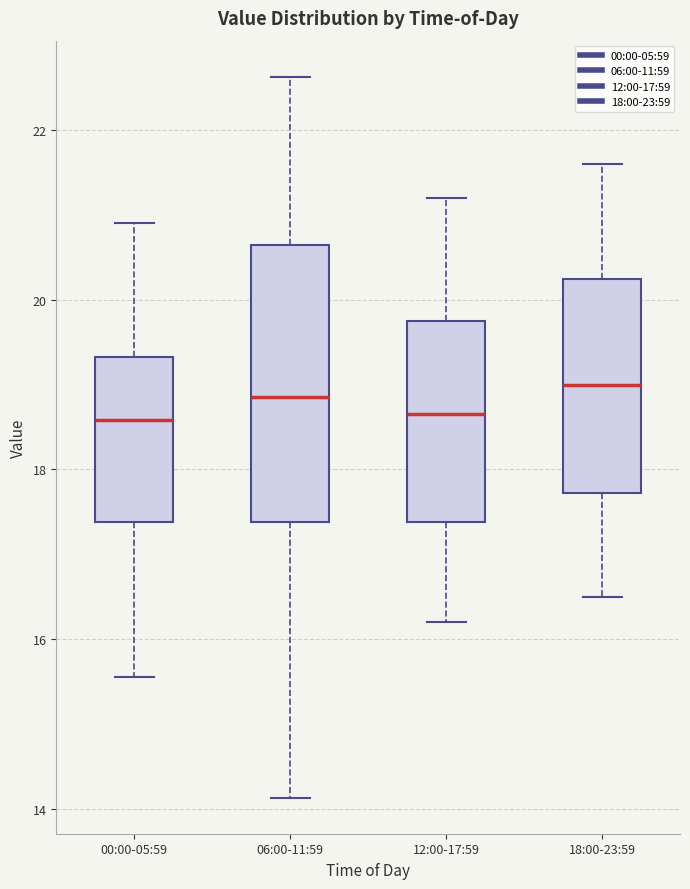

Reading left to right, read every box against the y-axis: the position of its median line, the range the box covers, and the ends of its whiskers. The values are not printed on the chart, so give them approximately, as read against the axis.

00:00-05:59: median 18.6, box 17.4 to 19.4, whiskers 15.6 to 21.0
06:00-11:59: median 18.8, box 17.4 to 20.6, whiskers 14.2 to 22.6
12:00-17:59: median 18.6, box 17.4 to 19.8, whiskers 16.2 to 21.2
18:00-23:59: median 19.0, box 17.8 to 20.2, whiskers 16.6 to 21.6